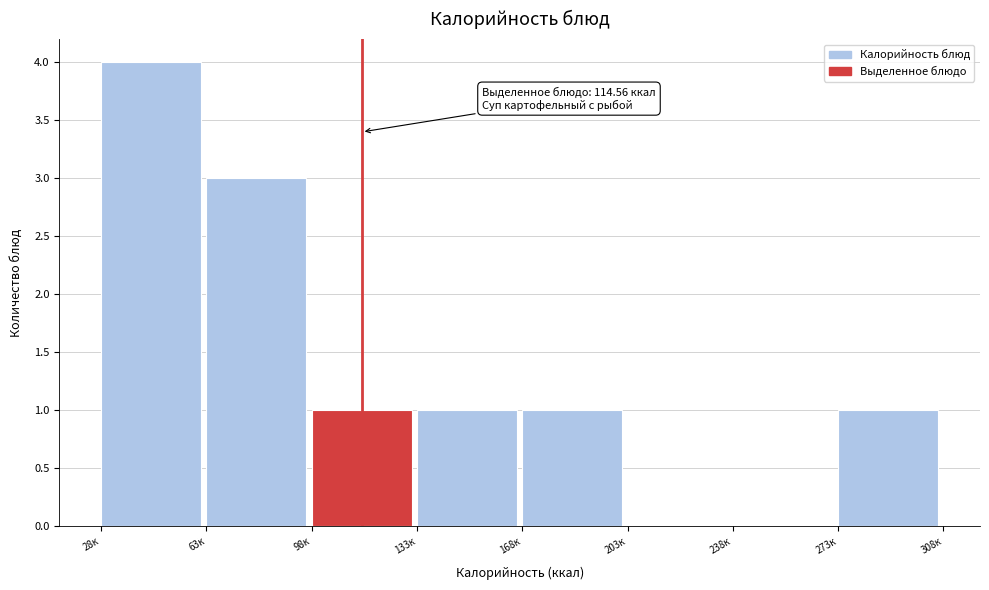

Which range on the x-axis has the tallest bar?

30 to 65